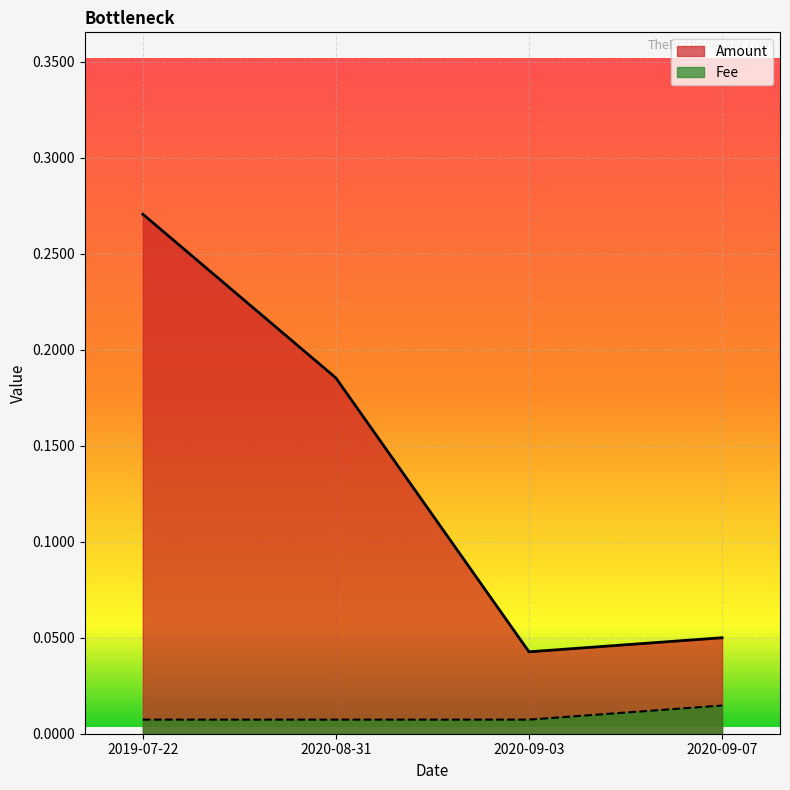

True or false: Fee has more than 0 points higher than both neighbors.

False